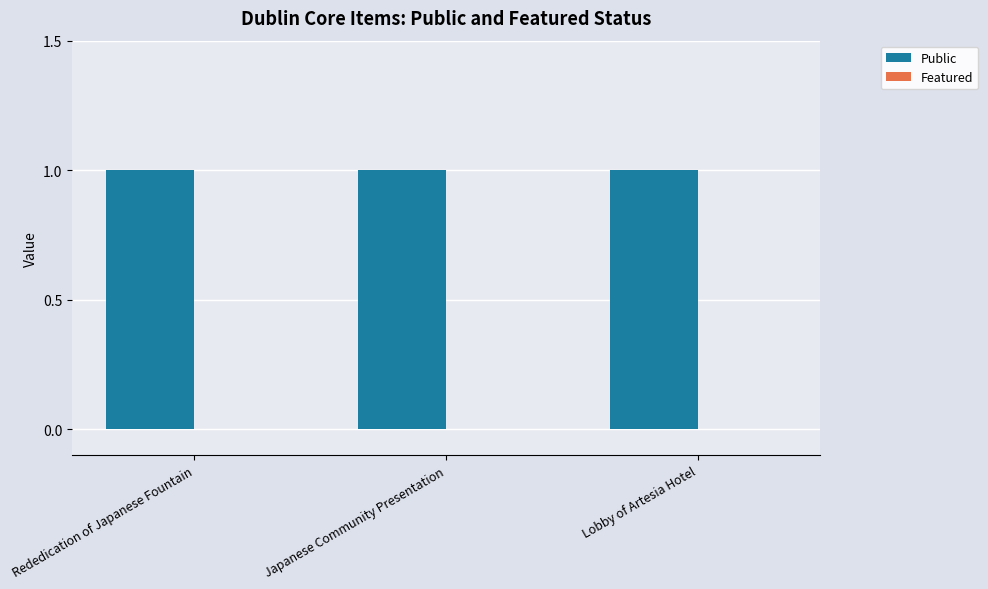

The Public series shows 1 at Japanese Community Presentation. True or false?

True